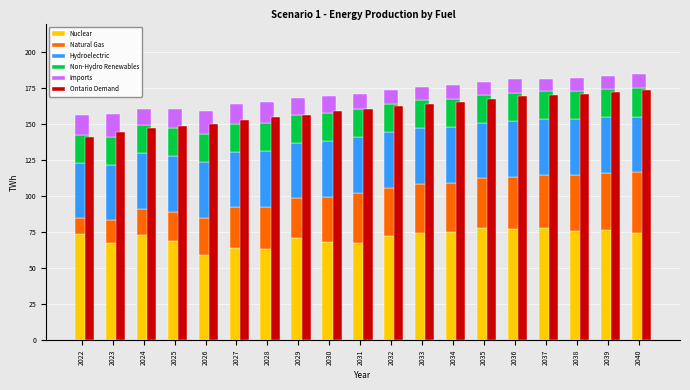

Reading left to right, what are all the values shown in this chart?

Nuclear: 73.4	67.6	73.1	68.7	58.8	64.3	63.5	71.0	68.1	67.7	72.4	74.7	75.3	78.1	77.3	77.9	75.9	76.7	74.3
Natural Gas: 11.1	15.6	17.9	20.6	26.1	28.0	29.2	27.6	31.3	34.7	33.5	33.9	34.1	34.2	36.1	36.8	38.7	39.6	42.3
Hydroelectric: 38.6	38.6	38.9	38.7	38.7	38.7	38.8	38.7	38.6	38.6	38.8	38.7	38.7	38.7	38.8	38.7	38.7	38.7	38.8
Non-Hydro Renewables: 19.4	19.4	19.5	19.5	19.5	19.5	19.5	19.5	19.5	19.5	19.6	19.5	19.5	19.5	19.6	19.5	19.5	19.5	19.6
Imports: 13.7	15.6	11.1	13.0	16.2	13.3	14.3	11.5	12.3	10.8	9.7	9.1	9.8	9.2	9.6	8.8	9.5	9.2	9.7
Ontario Demand: 141.5	144.6	147.3	148.7	150.5	153.0	154.8	156.7	159.1	160.9	162.6	163.9	165.5	167.6	169.4	170.3	171.2	172.3	174.0